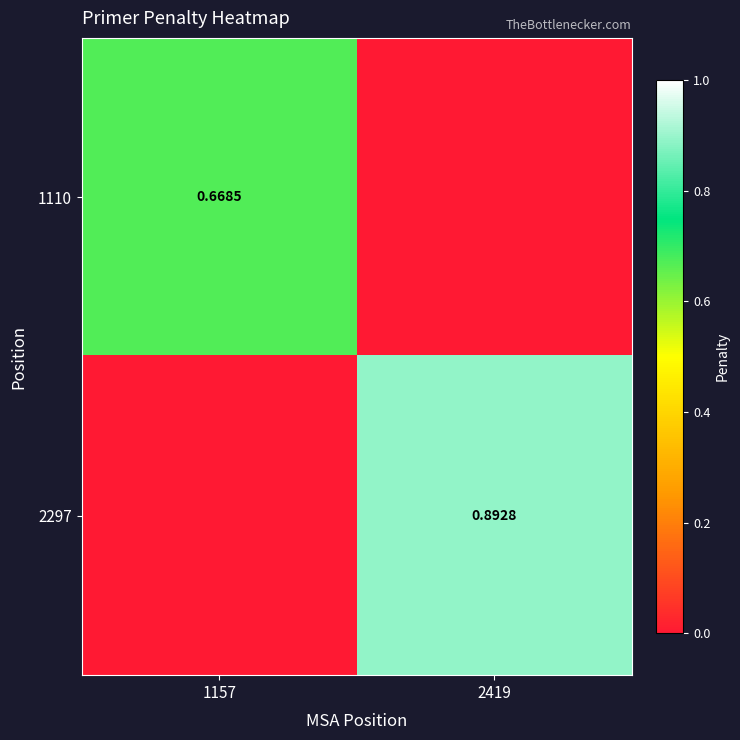

Rank the series at 2419 from lowest to highest value.

1110, 2297